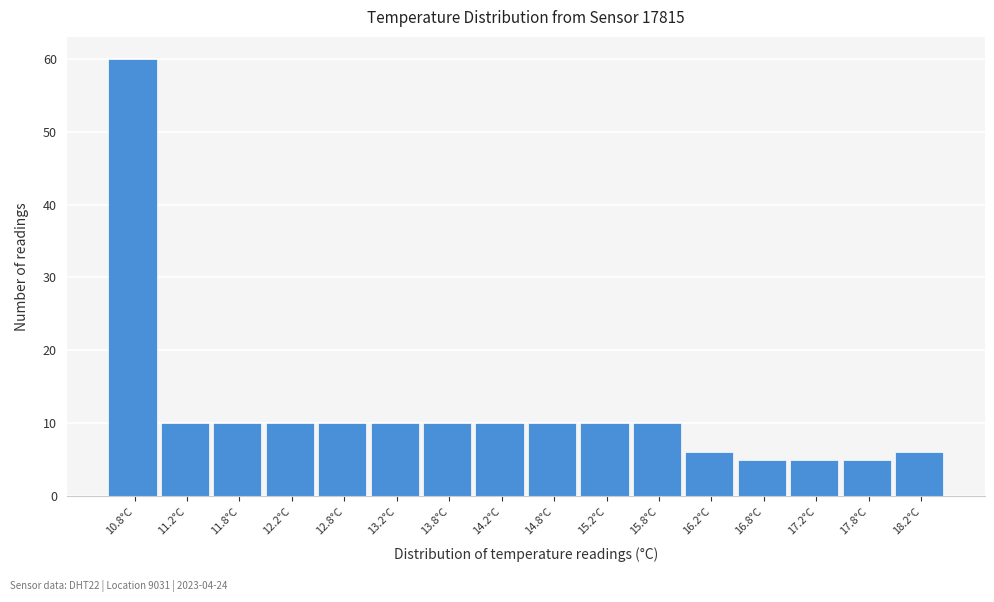

Reading left to right, transcribe this chart: for each bar, give the range it covers on the x-axis and its height. The values are not printed on the chart, so give them approximately, as read against the axis.

10.5 to 11.0: 60
11.0 to 11.5: 10
11.5 to 12.0: 10
12.0 to 12.5: 10
12.5 to 13.0: 10
13.0 to 13.5: 10
13.5 to 14.0: 10
14.0 to 14.5: 10
14.5 to 15.0: 10
15.0 to 15.5: 10
15.5 to 16.0: 10
16.0 to 16.5: 6
16.5 to 17.0: 5
17.0 to 17.5: 5
17.5 to 18.0: 5
18.0 to 18.5: 6